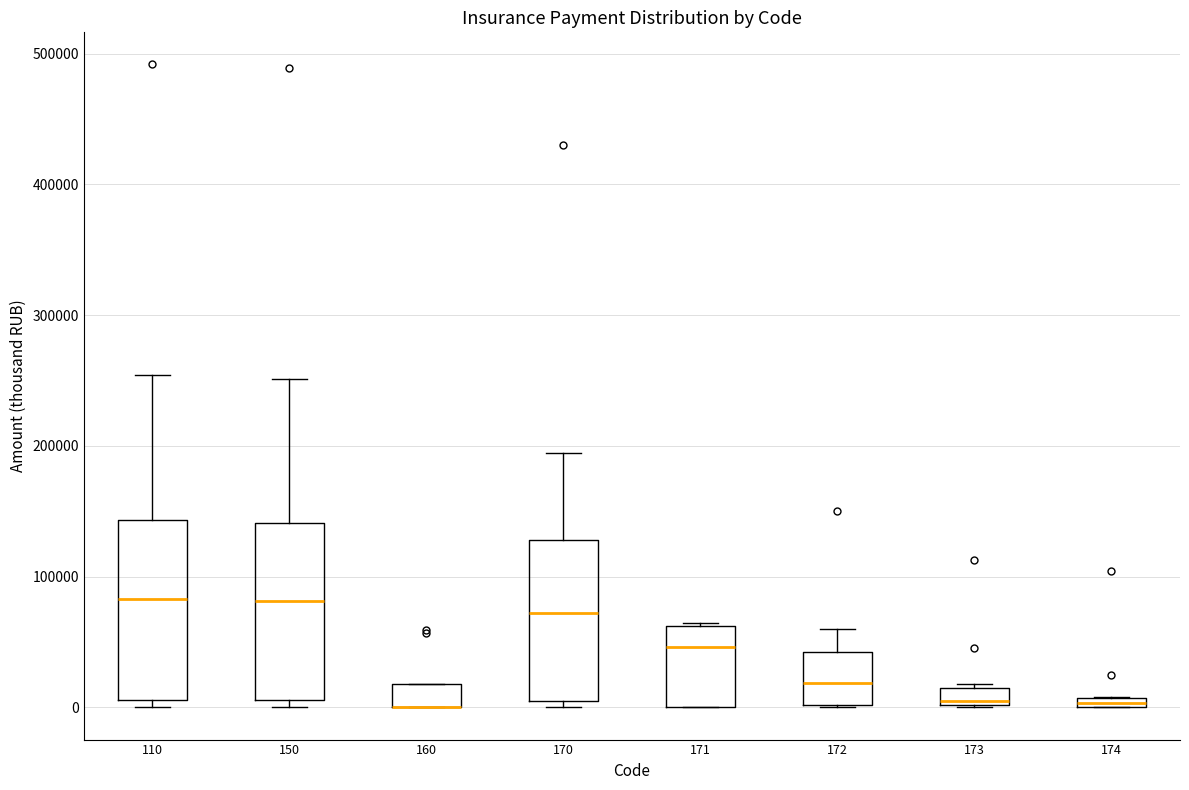

Where is the lower edge of the box at x = 173 on the y-axis? The values are not printed on the chart, so give them approximately, as read against the axis.

0